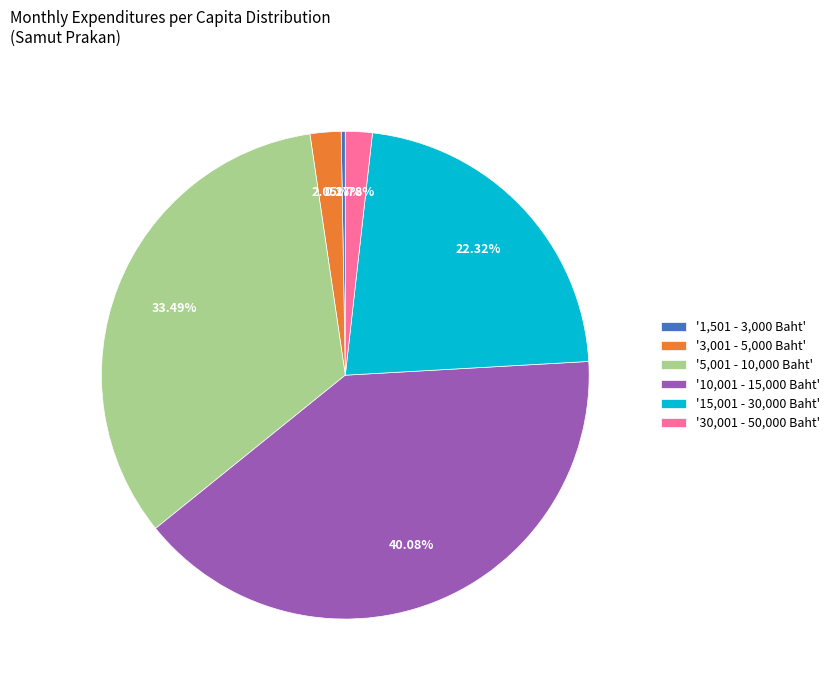

Combined, do '10,001 - 15,000 Baht' and '3,001 - 5,000 Baht' account for over 50%?

No